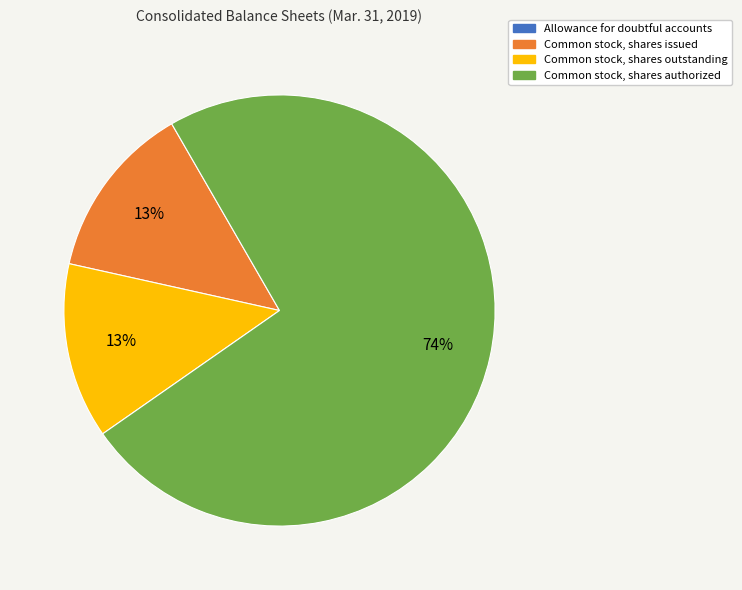

What is the largest slice in the pie chart?

Common stock, shares authorized